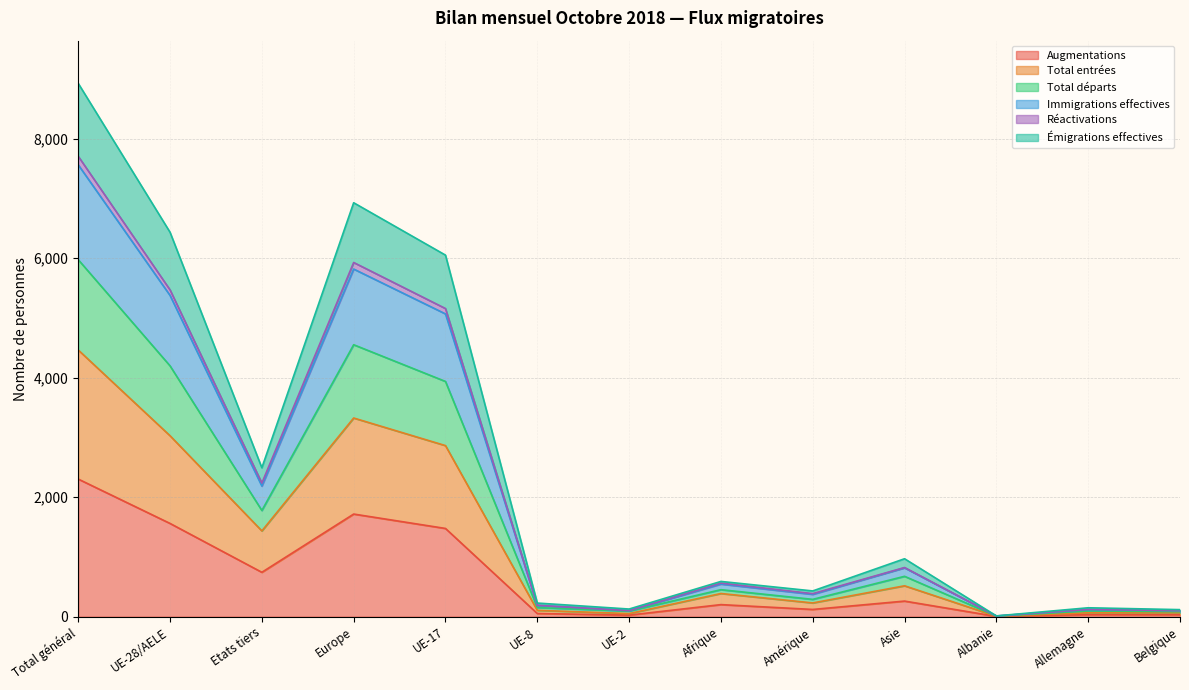

What is the maximum value for Augmentations?

2304